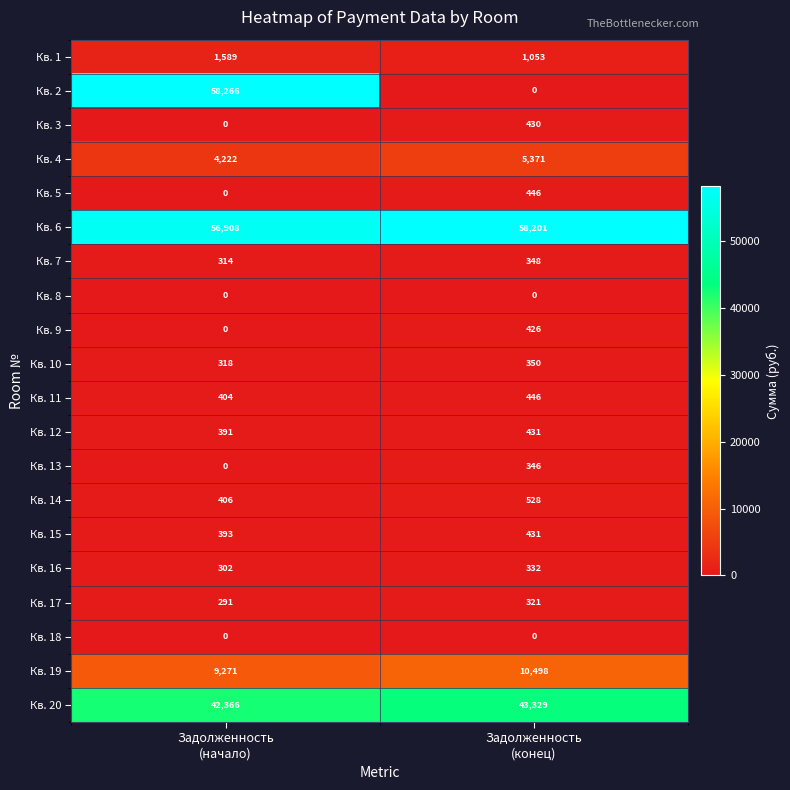

Which series has the largest total across all categories?

Кв. 6